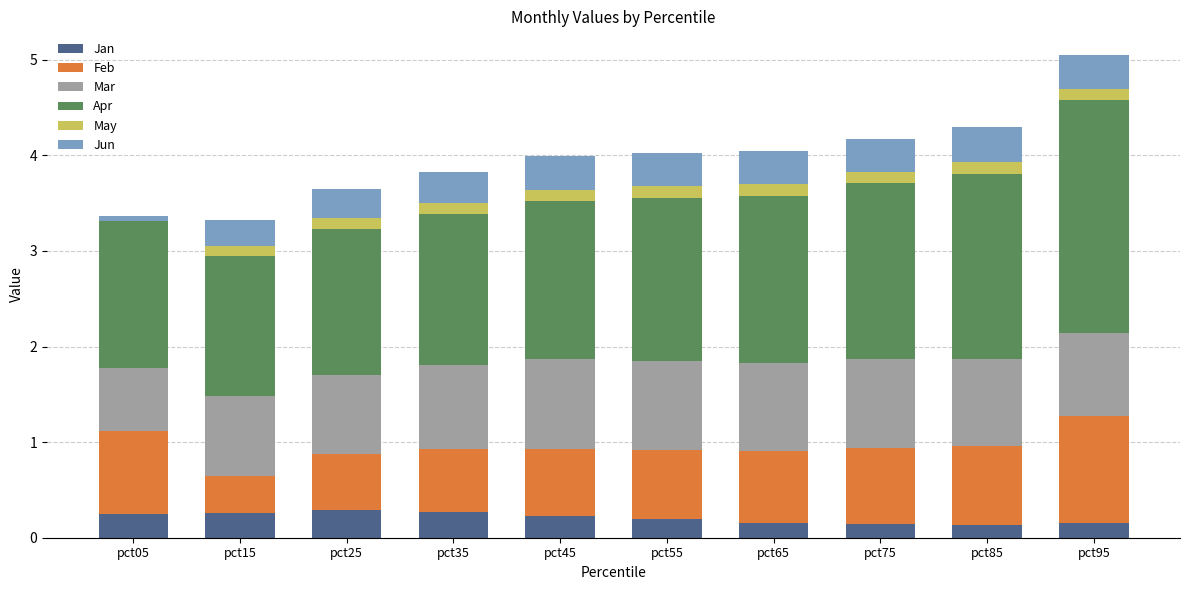

What is the sum of all Jun values?

3.0